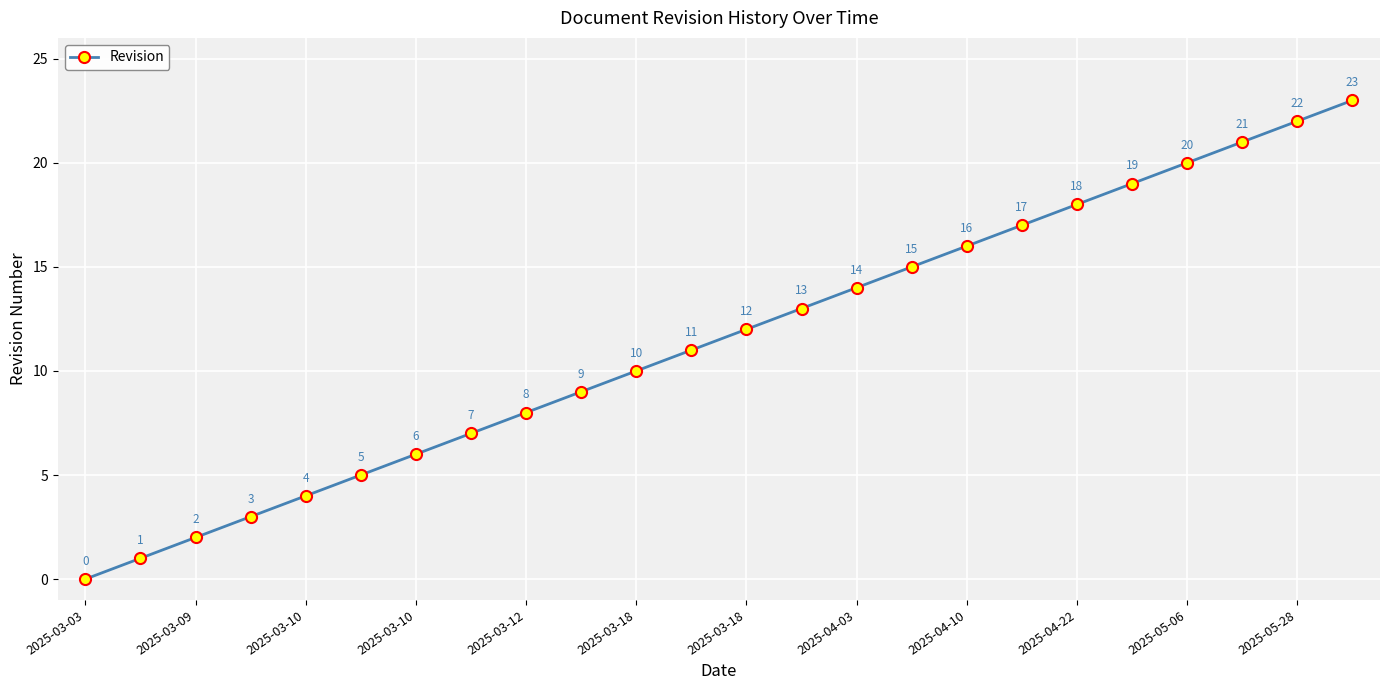

What is the maximum value shown in the chart?

23